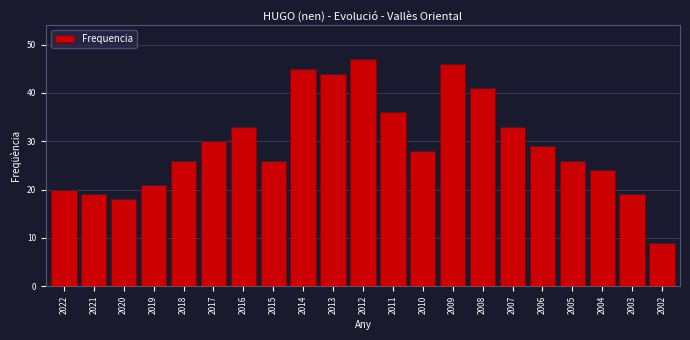

Reading left to right, what are all the values shown in this chart?

20	19	18	21	26	30	33	26	45	44	47	36	28	46	41	33	29	26	24	19	9